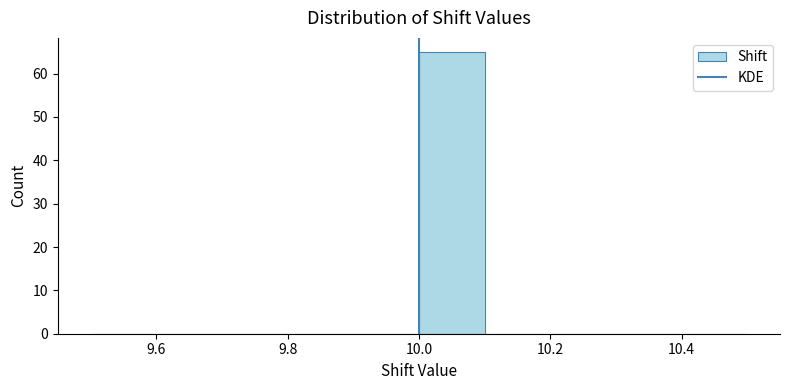

How tall is the bar that spans 10.0 to 10.1 on the x-axis? The values are not printed on the chart, so give them approximately, as read against the axis.

65